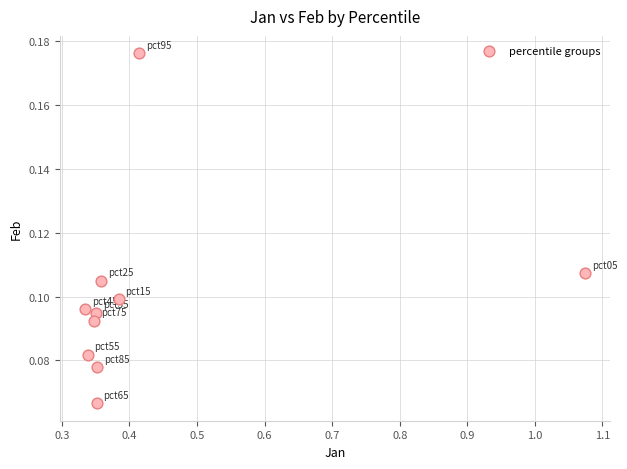

What is the average X value?

0.4